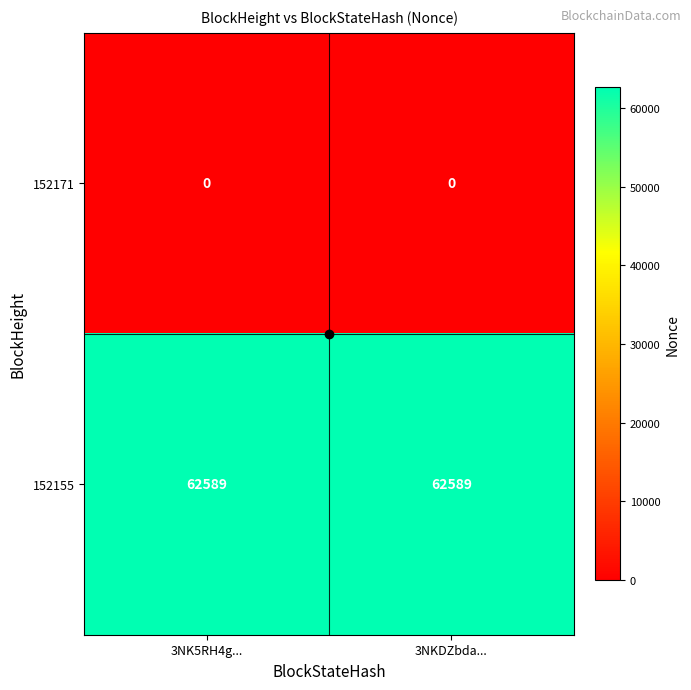

What is the difference between the highest and lowest values at 3NK5RH4g...?

62589